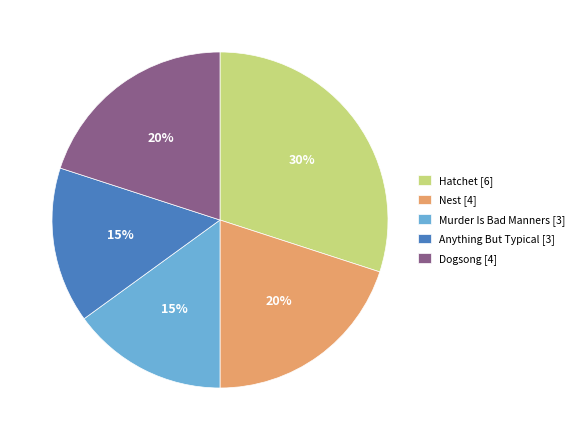

What is the ratio of the value at Dogsong to the value at Hatchet?

0.7